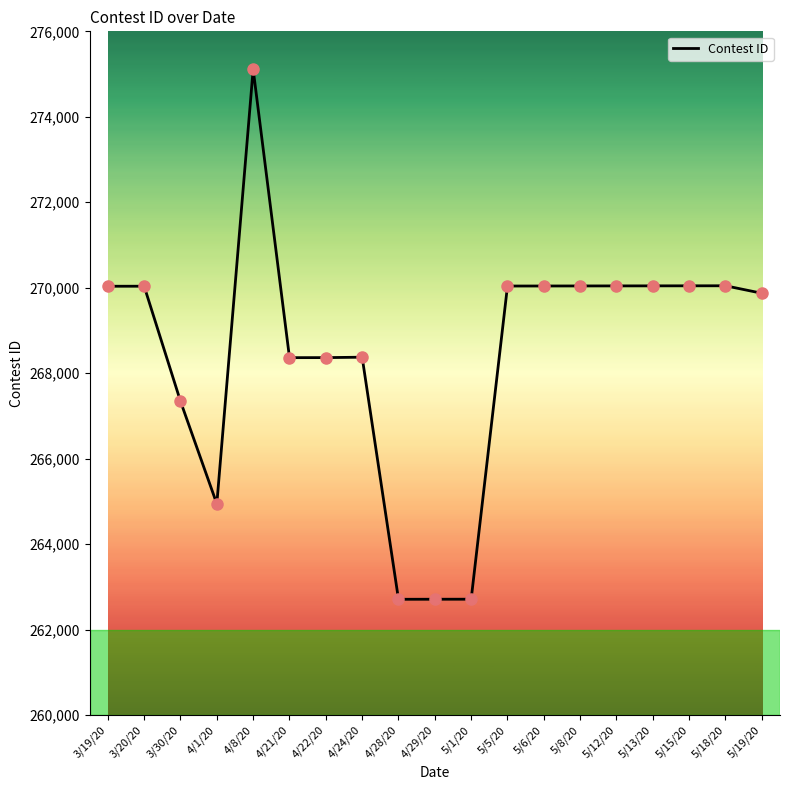

What is the change in value from 3/20/20 to 5/8/20?

+6